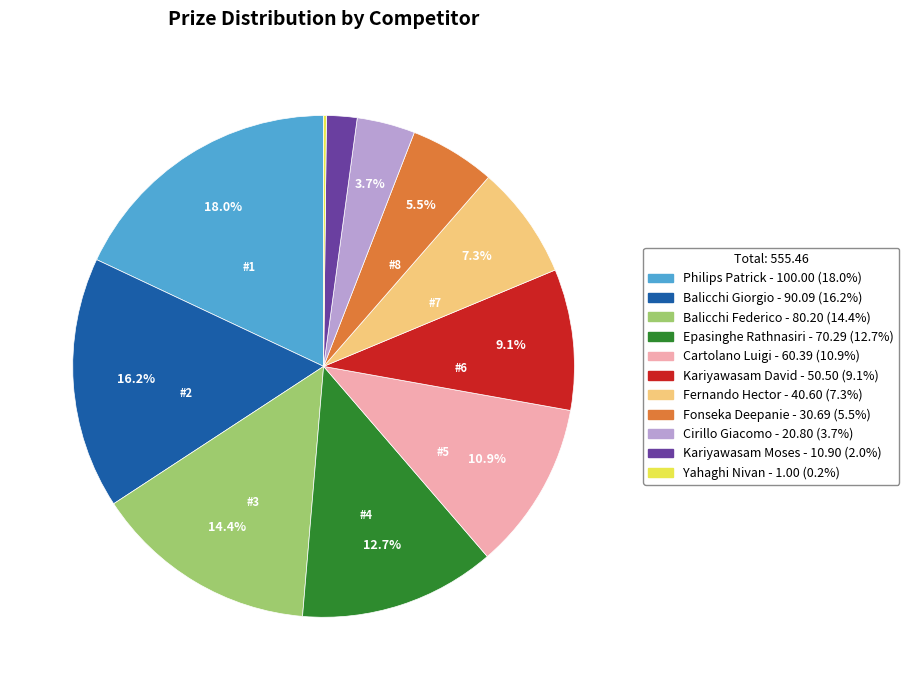

What is the largest slice in the pie chart?

Philips Patrick